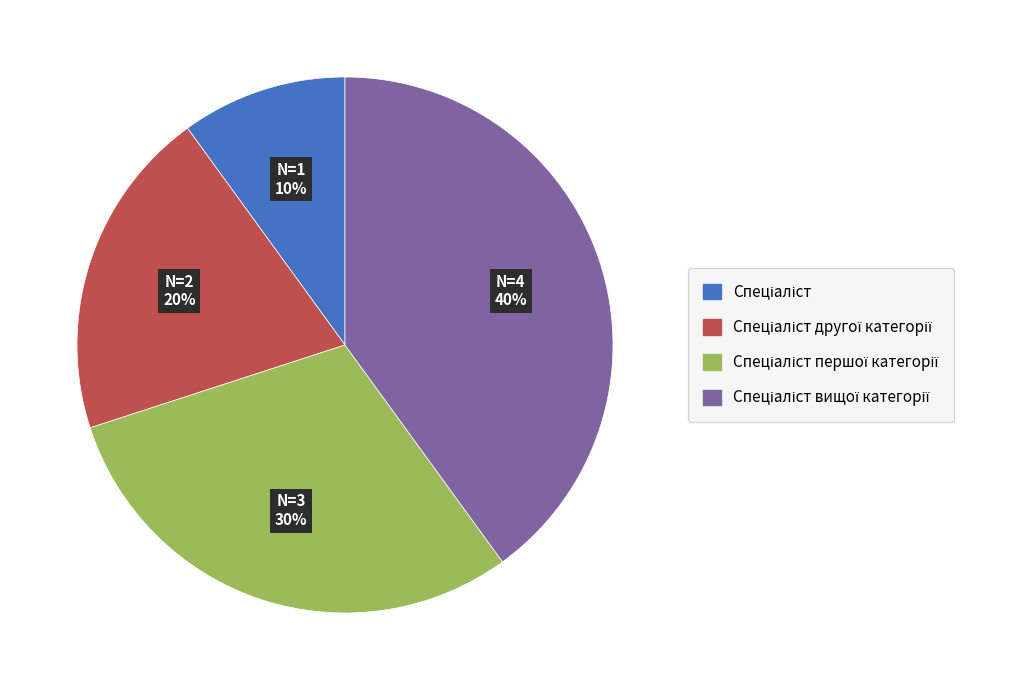

To the nearest percent, what is the difference between the largest and smallest slice percentages?

30%